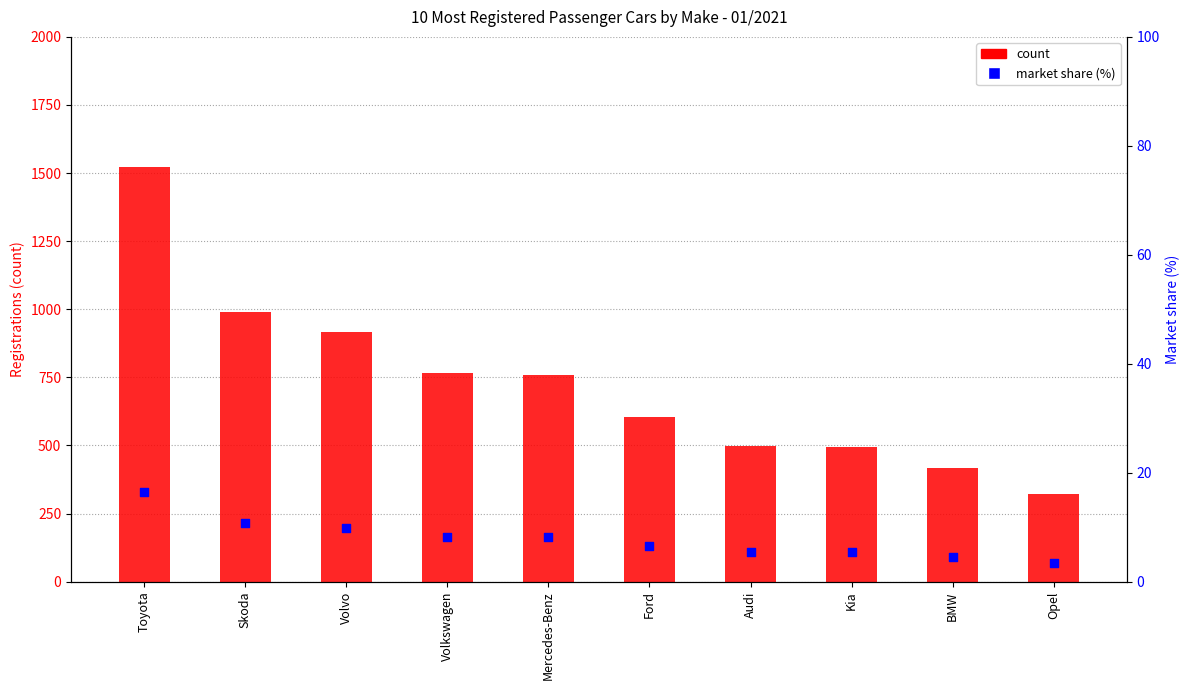

Which series contains the highest Y value?

count